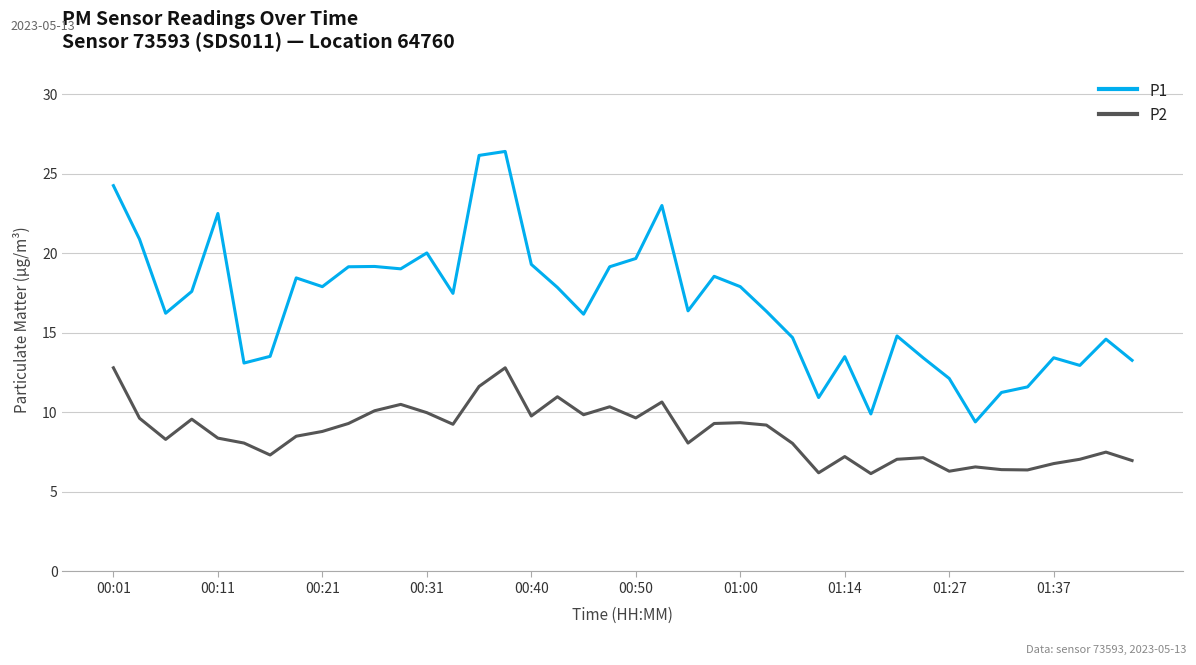

What is the lowest value of the P2 series?

6.2